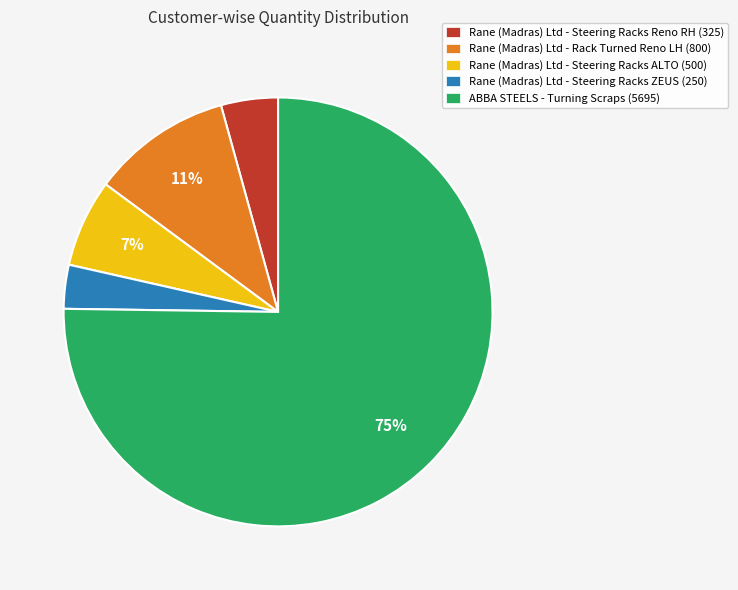

True or false: Rane (Madras) Ltd - Rack Turned Reno LH (800) accounts for 11% of the total.

True